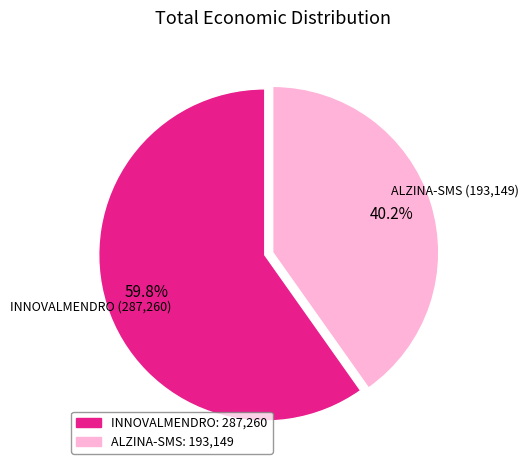

Does any single category account for the majority?

Yes